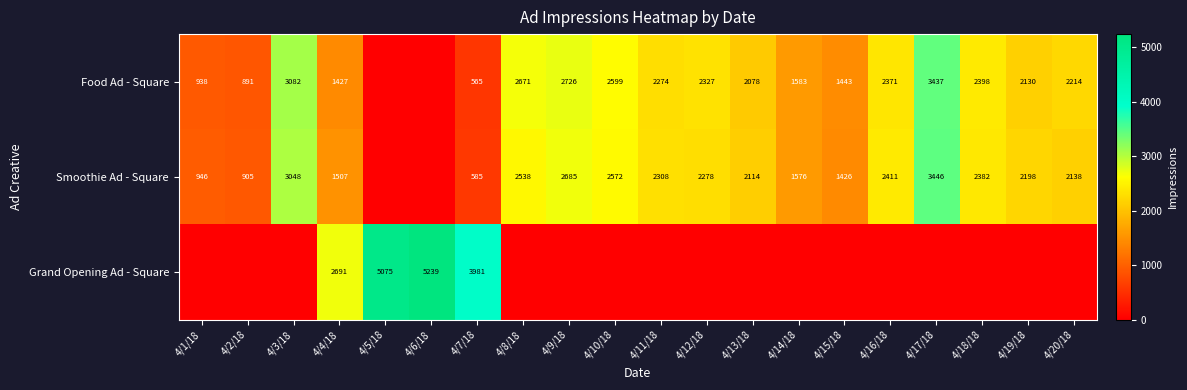

The Smoothie Ad - Square series shows 1365 at 4/1/18. True or false?

False